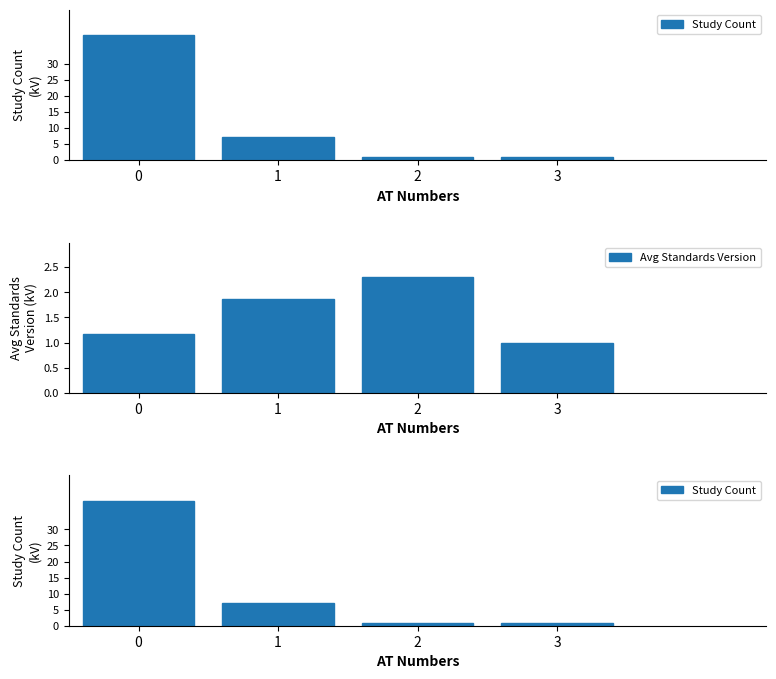

Reading left to right, list all the values displayed in this chart.

Study Count: 0=39.0	1=7.0	2=1.0	3=1.0
Avg Standards Version: 0=1.2	1=1.9	2=2.3	3=1.0